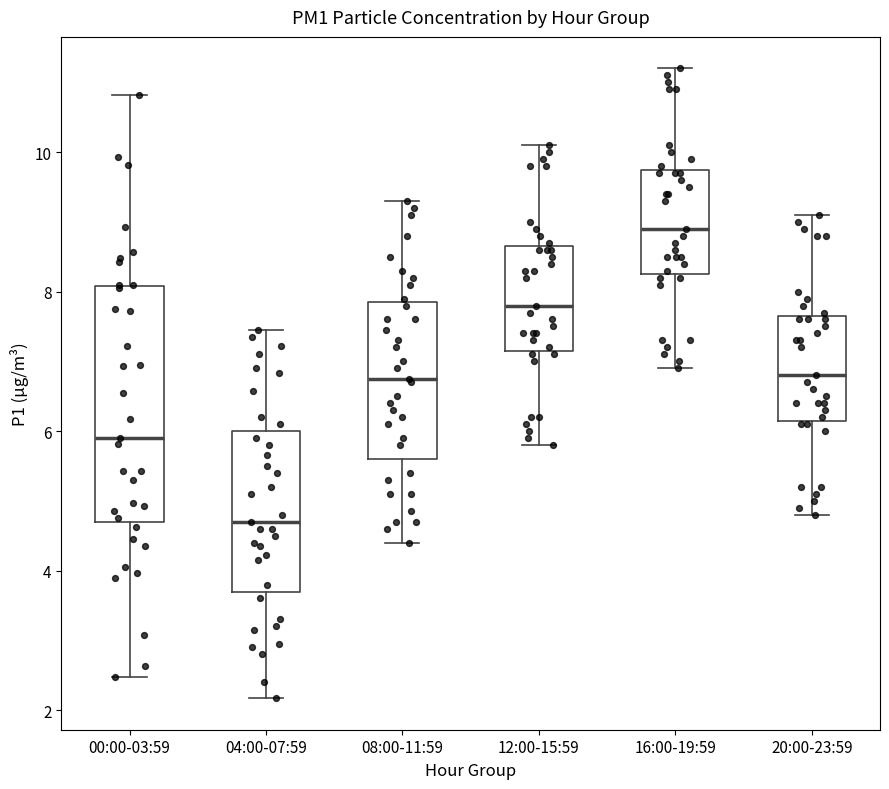

Where does the lower whisker of the box for 00:00-03:59 end on the y-axis? The values are not printed on the chart, so give them approximately, as read against the axis.

2.4